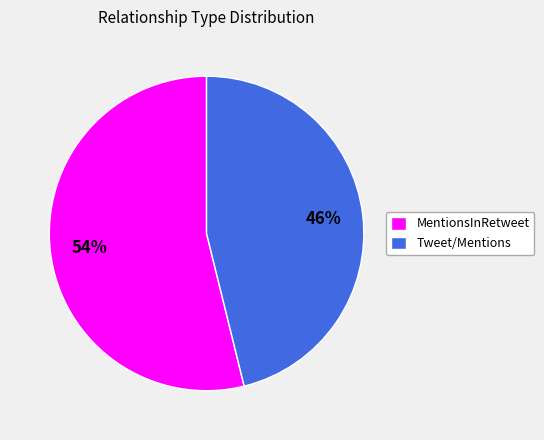

To the nearest percent, what is the difference between the largest and smallest slice percentages?

8%